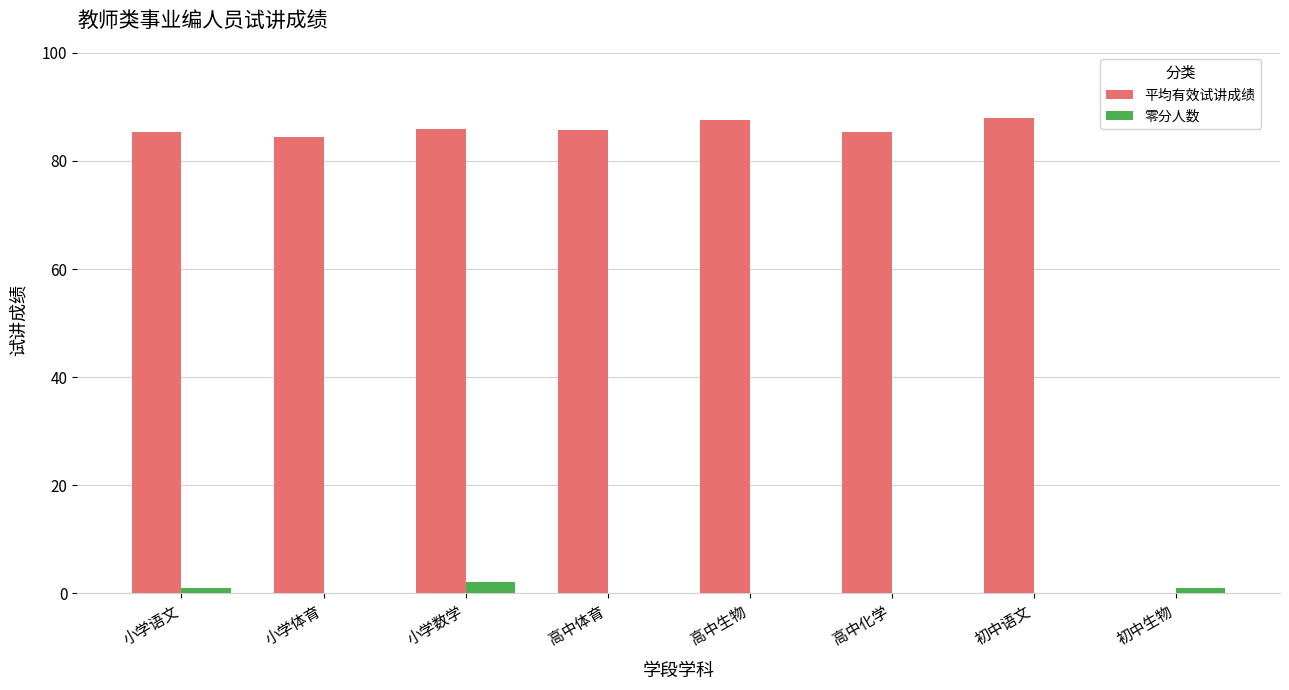

What is the maximum value shown in the chart?

88.0